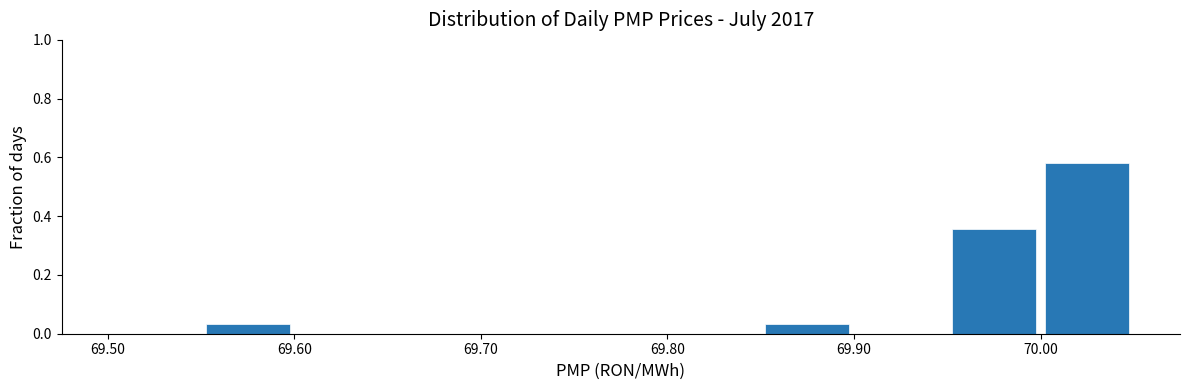

Which range on the x-axis has the tallest bar?

70.00 to 70.05